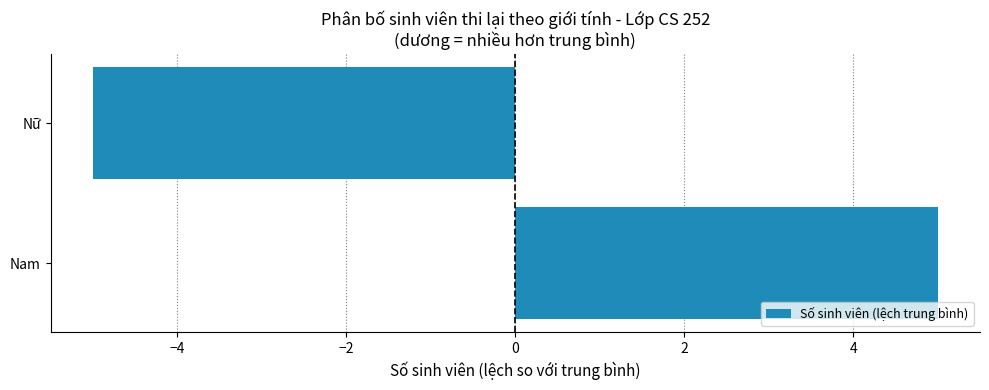

What is the greatest value displayed?

5